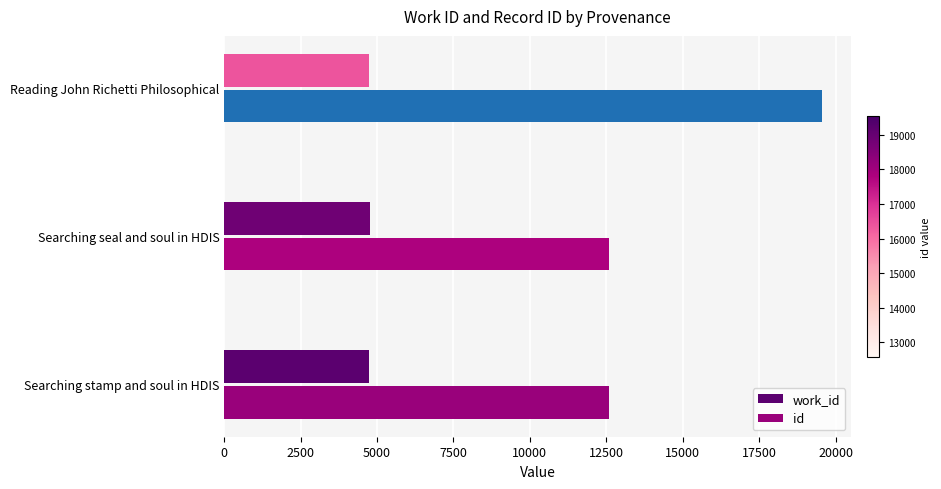

The value of id at Searching stamp and soul in HDIS is 17644. True or false?

False